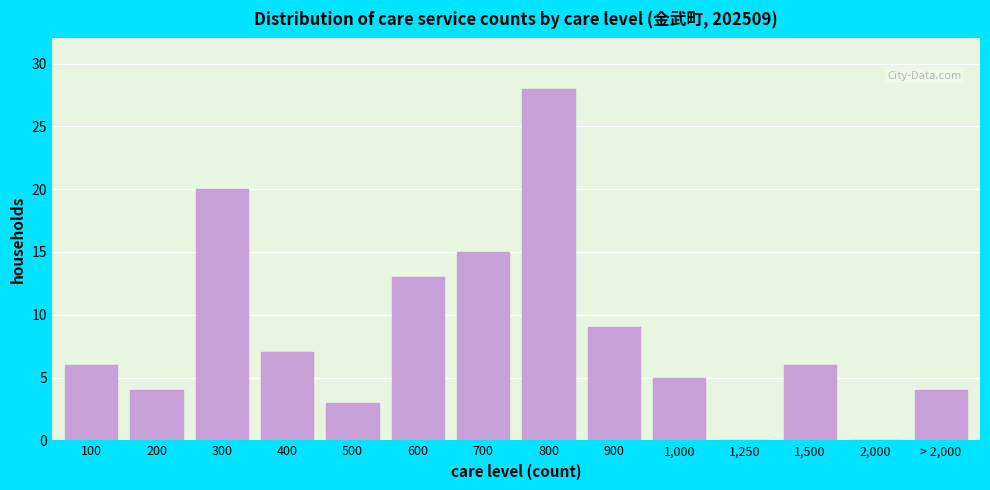

Reading right to left, list all the values displayed in this chart.

> 2,000=4	2,000=0	1,500=6	1,250=0	1,000=5	900=9	800=28	700=15	600=13	500=3	400=7	300=20	200=4	100=6